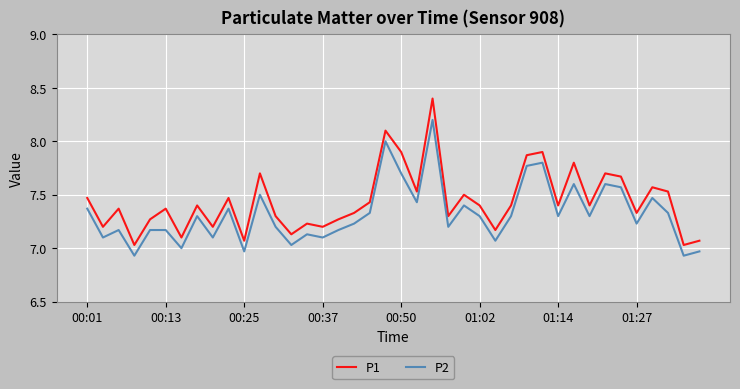

True or false: P1 and P2 cross at least once.

False